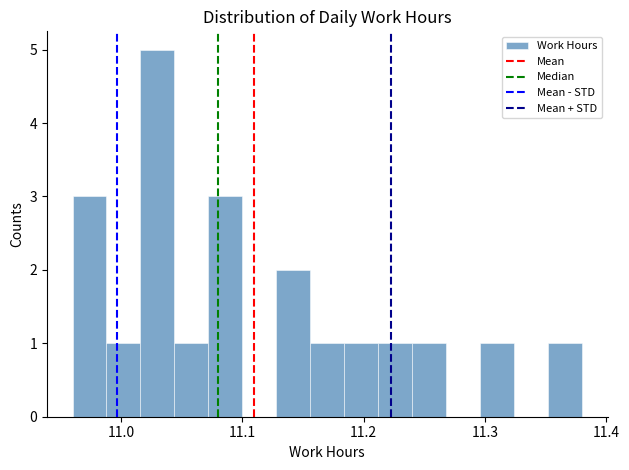

Read against the x-axis, roughly where is the centre of the tallest bar?

11.03